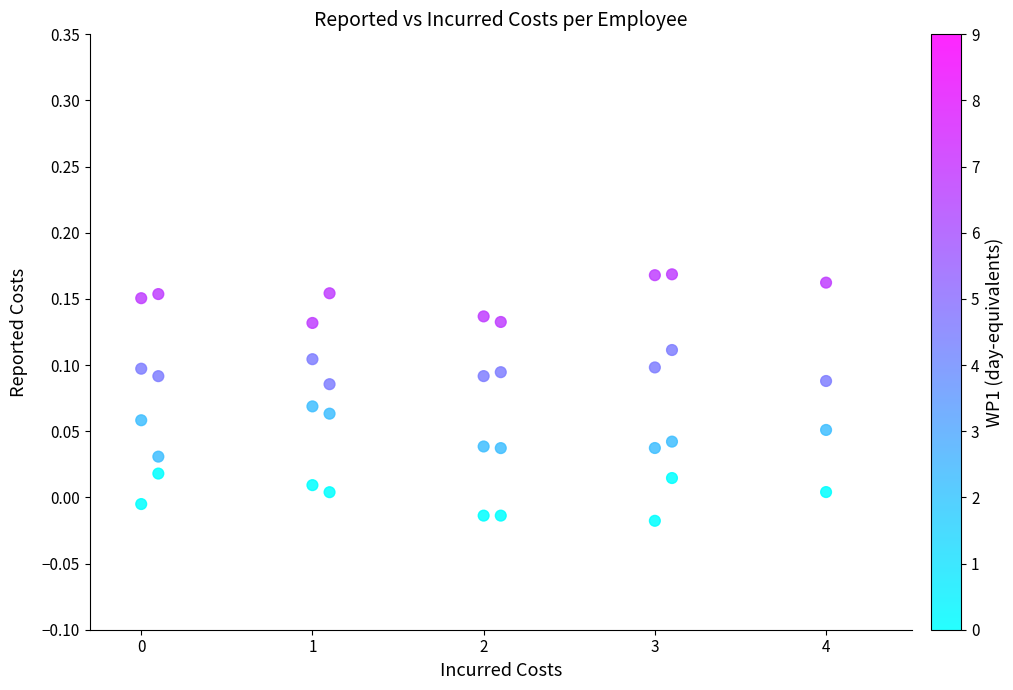

What is the range of X values (max minus min)?

4.0